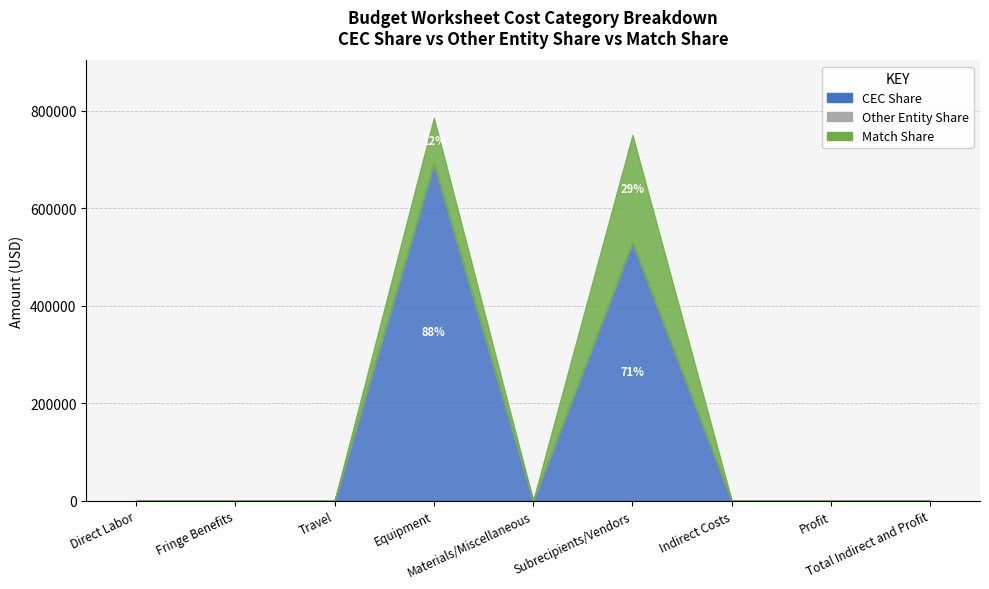

What are all the series names shown in the legend?

CEC Share, Other Entity Share, Match Share